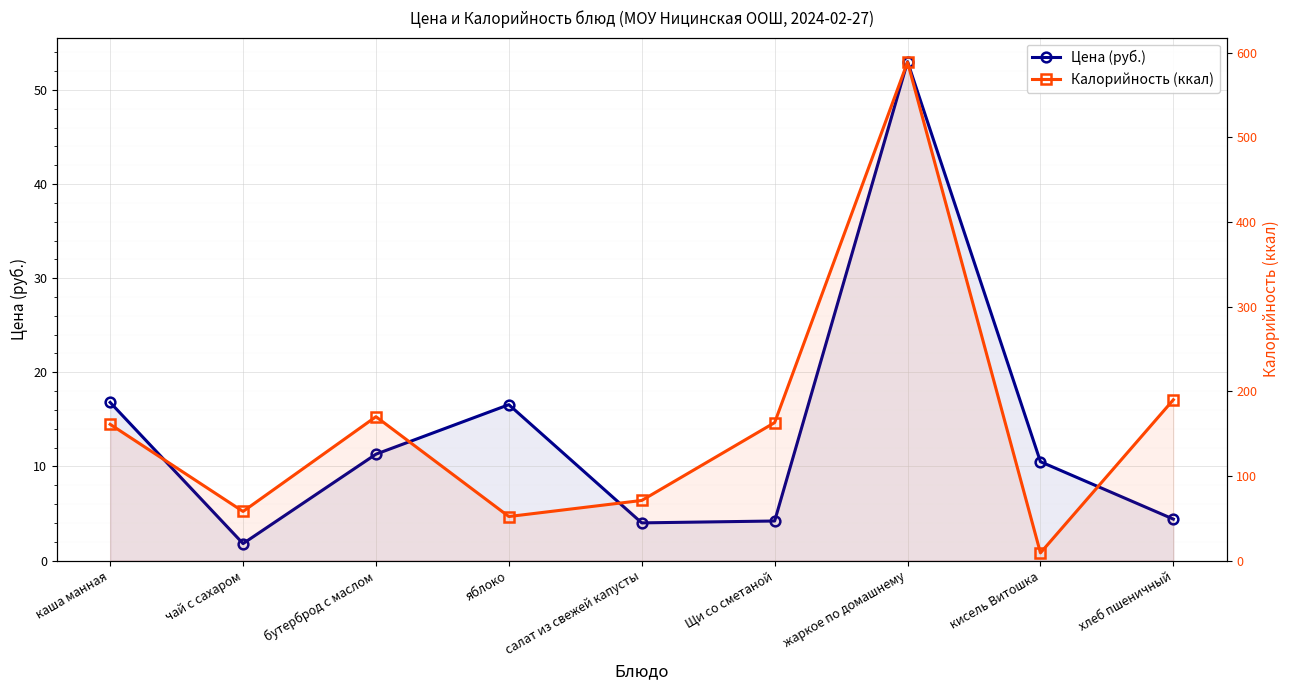

How many data points does each series have?

9